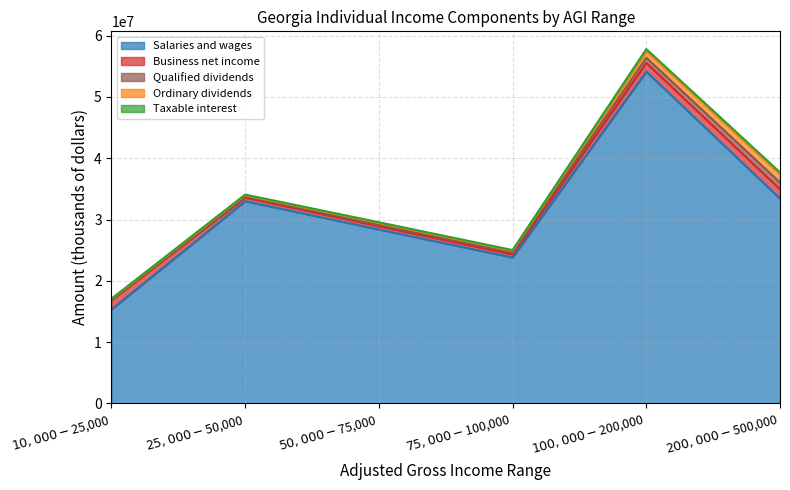

What is the lowest value of the Salaries and wages series?

15342016